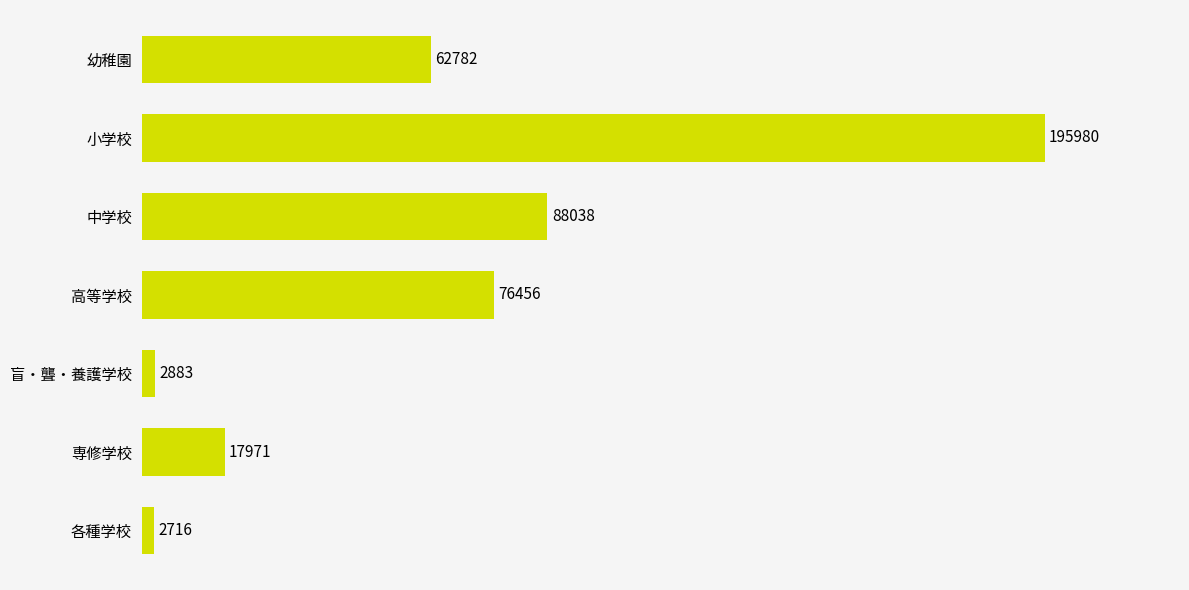

Reading bottom to top, transcribe all the data shown in this chart.

2716	17971	2883	76456	88038	195980	62782